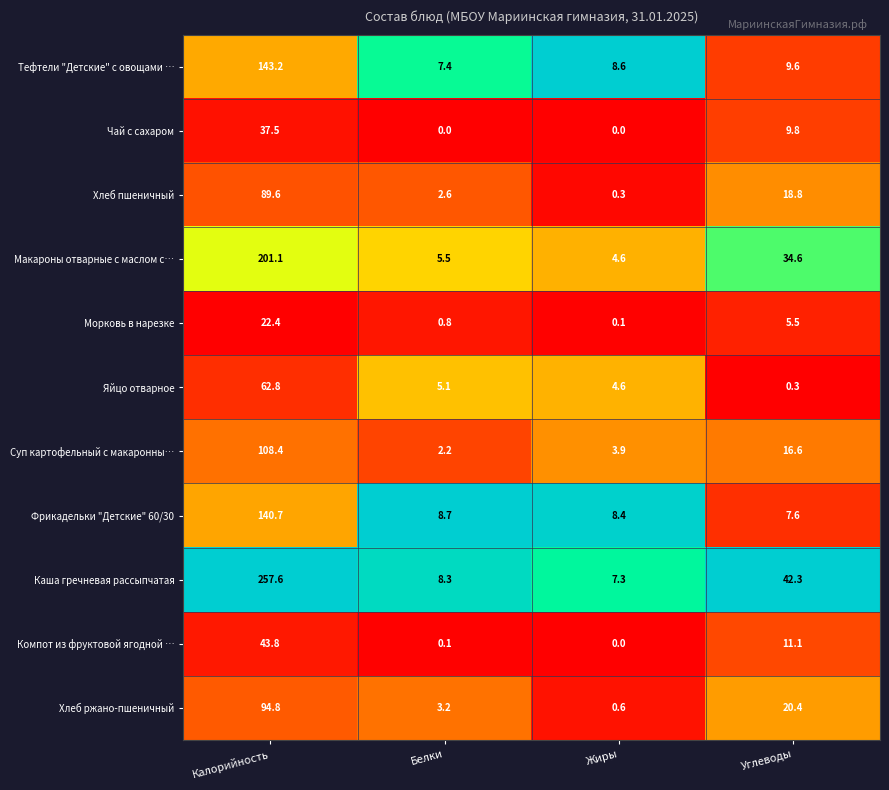

Where is Хлеб пшеничный nearest to the value 44?

Углеводы